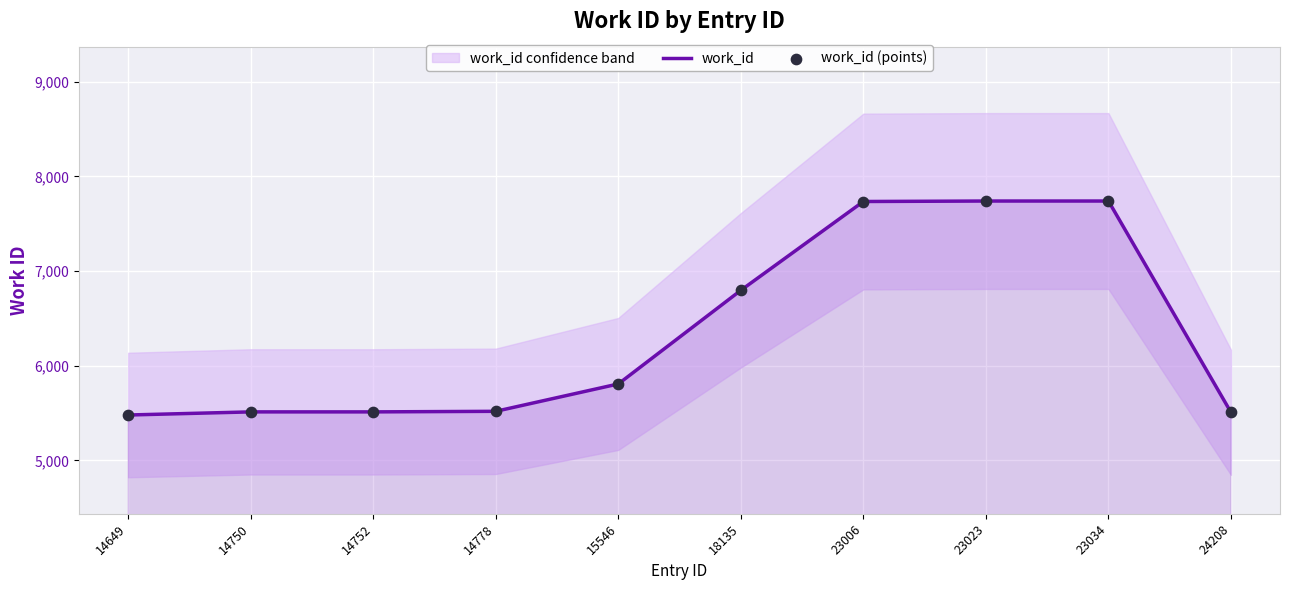

At how many categories does at least one series exceed 7492?

3